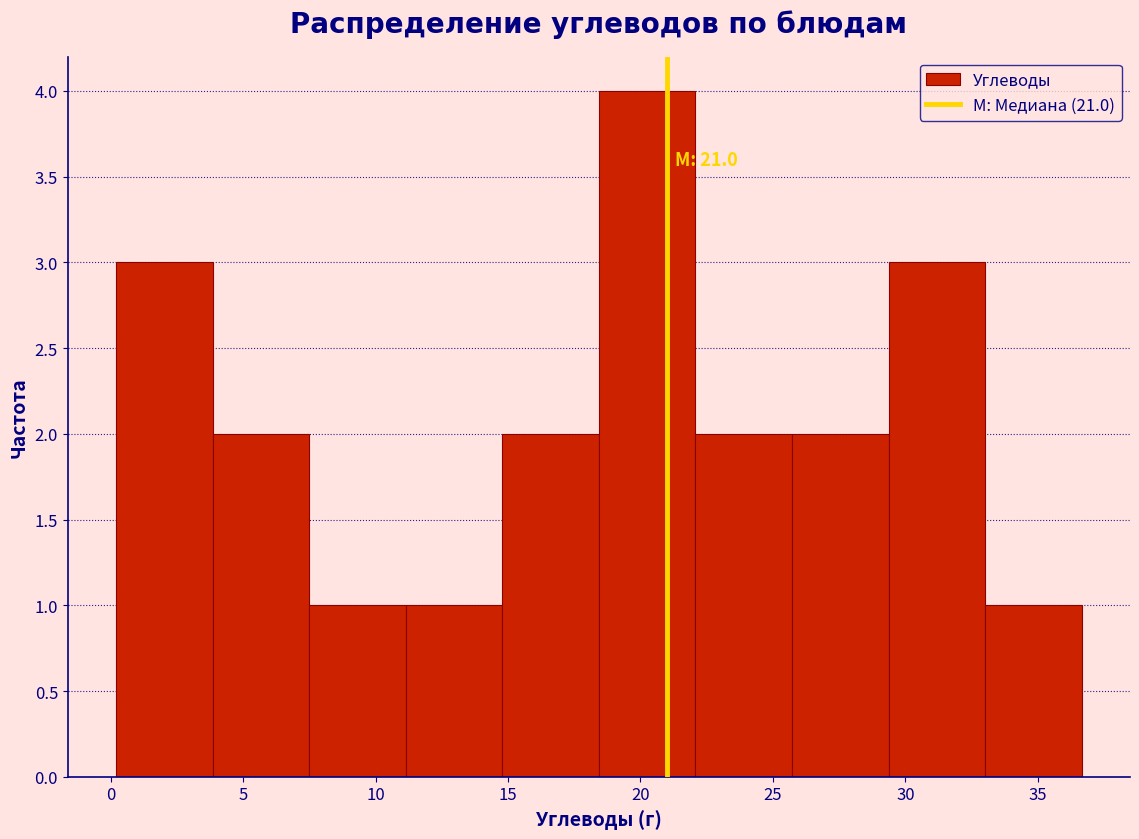

Over which range of the x-axis is the bar tallest?

18.5 to 22.0